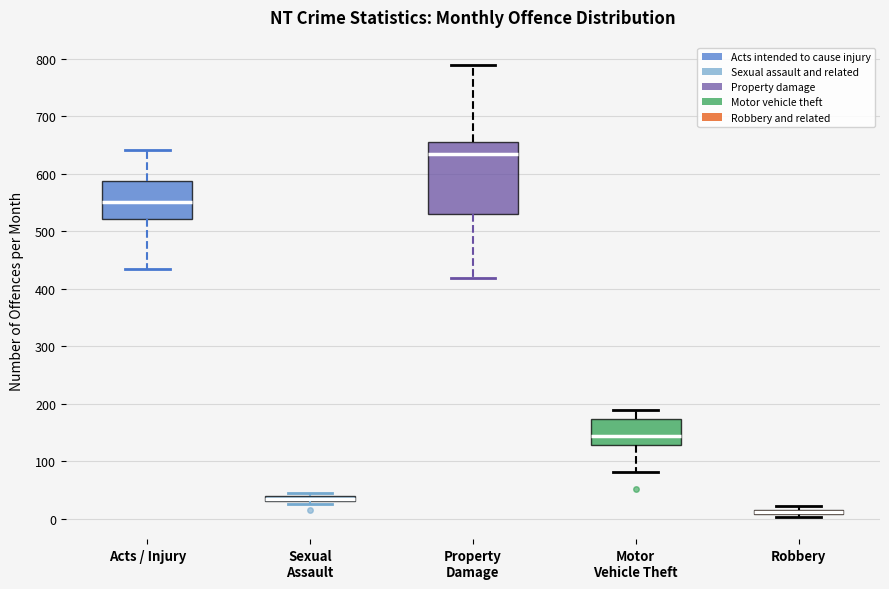

Which box's median line is the lowest?

Robbery